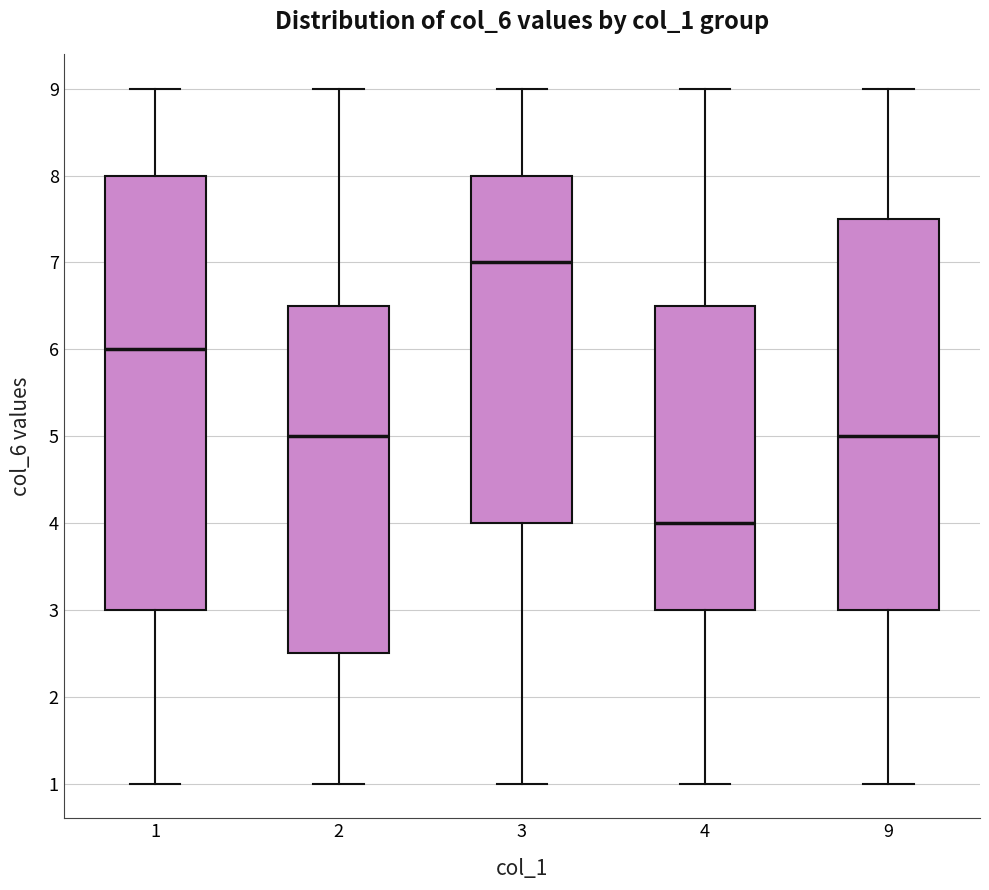

Which box has the lowest median line?

4